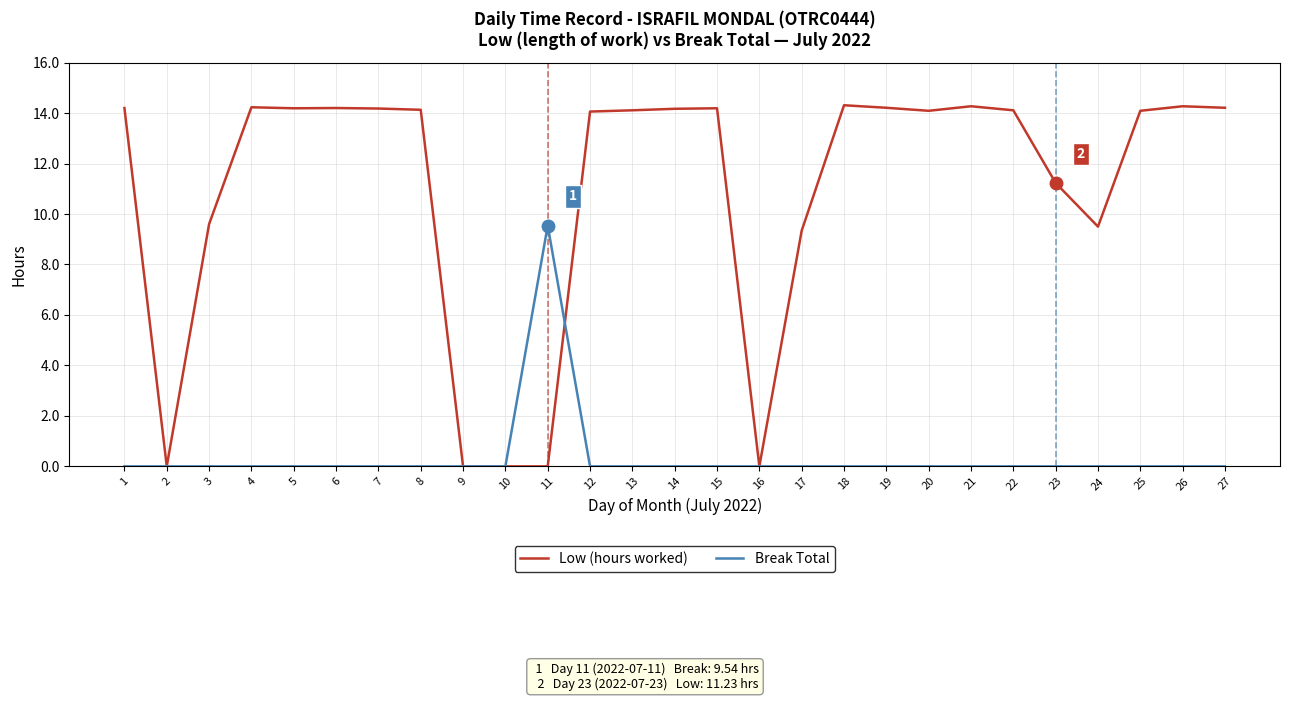

What is the maximum value for Break Total?

9.5